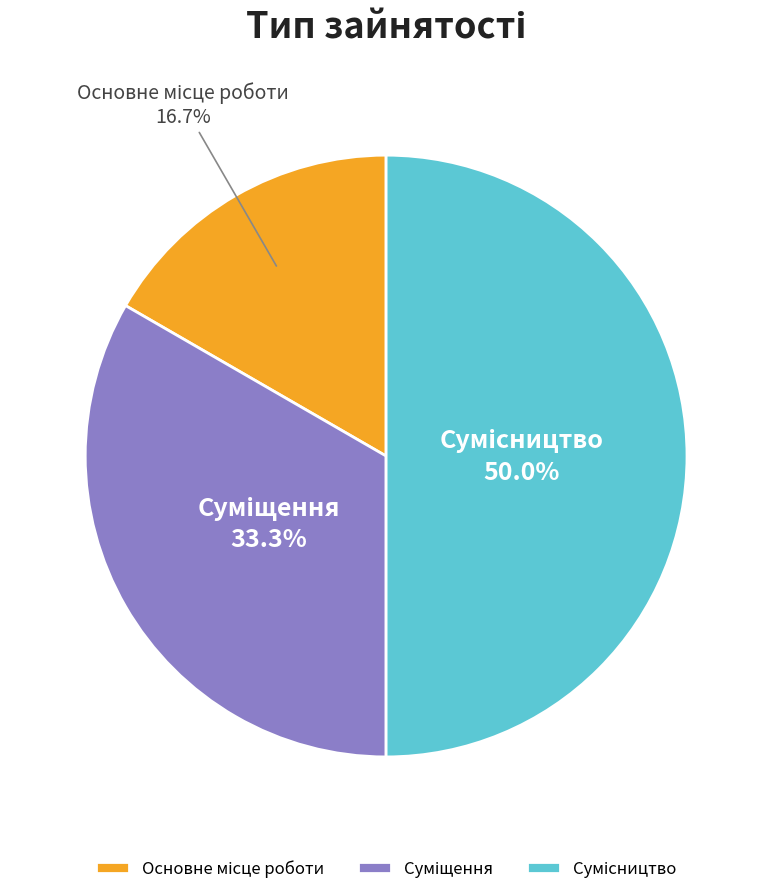

What is the largest slice in the pie chart?

Сумісництво